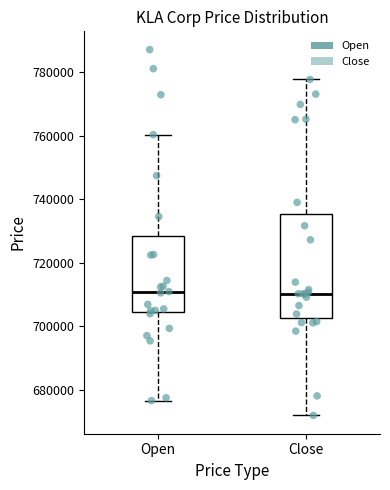

Comparing the boxes themselves (not the whiskers), which one is the tallest?

Close